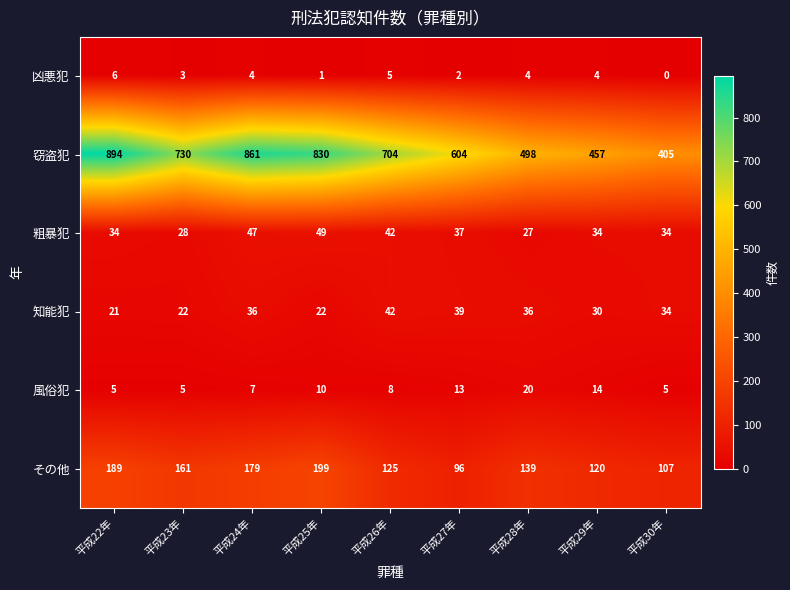

True or false: 粗暴犯 has a value of 27 at 平成24年.

False